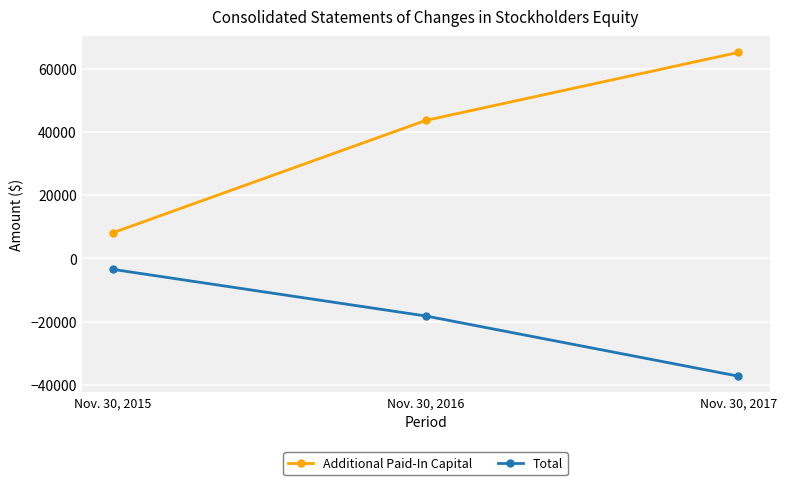

At which category does the chart reach its minimum across all series?

Nov. 30, 2017